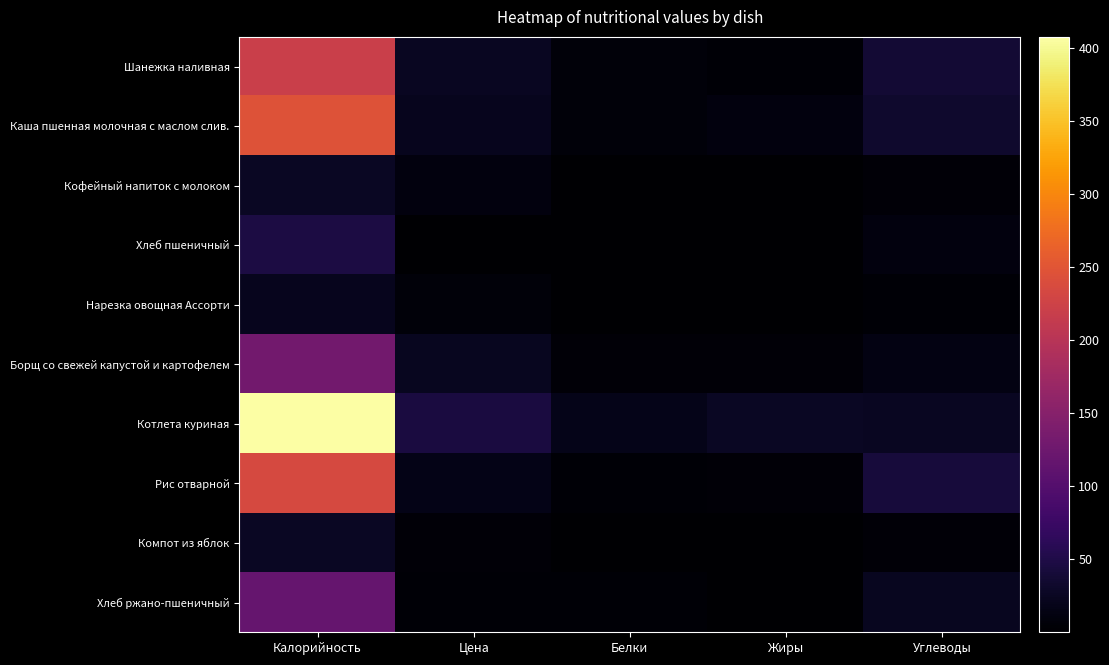

At which category is the sum across all series the highest?

Калорийность